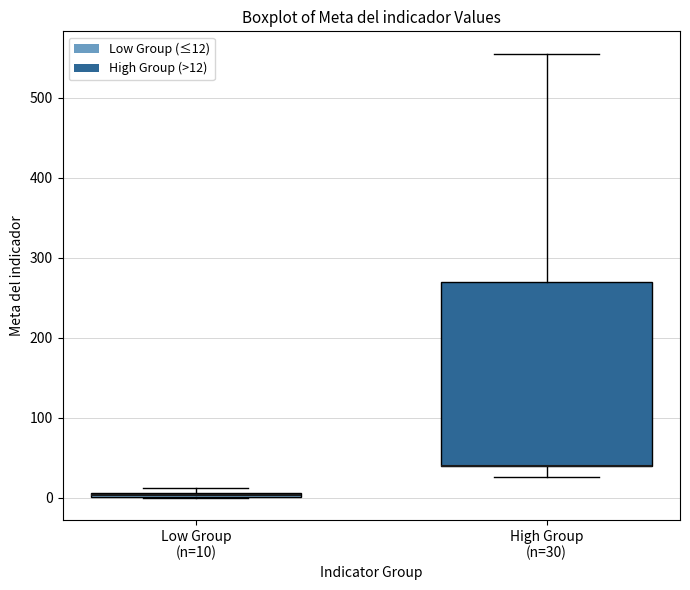

Where does the lower whisker of the box for High Group (n=30) end on the y-axis? The values are not printed on the chart, so give them approximately, as read against the axis.

30